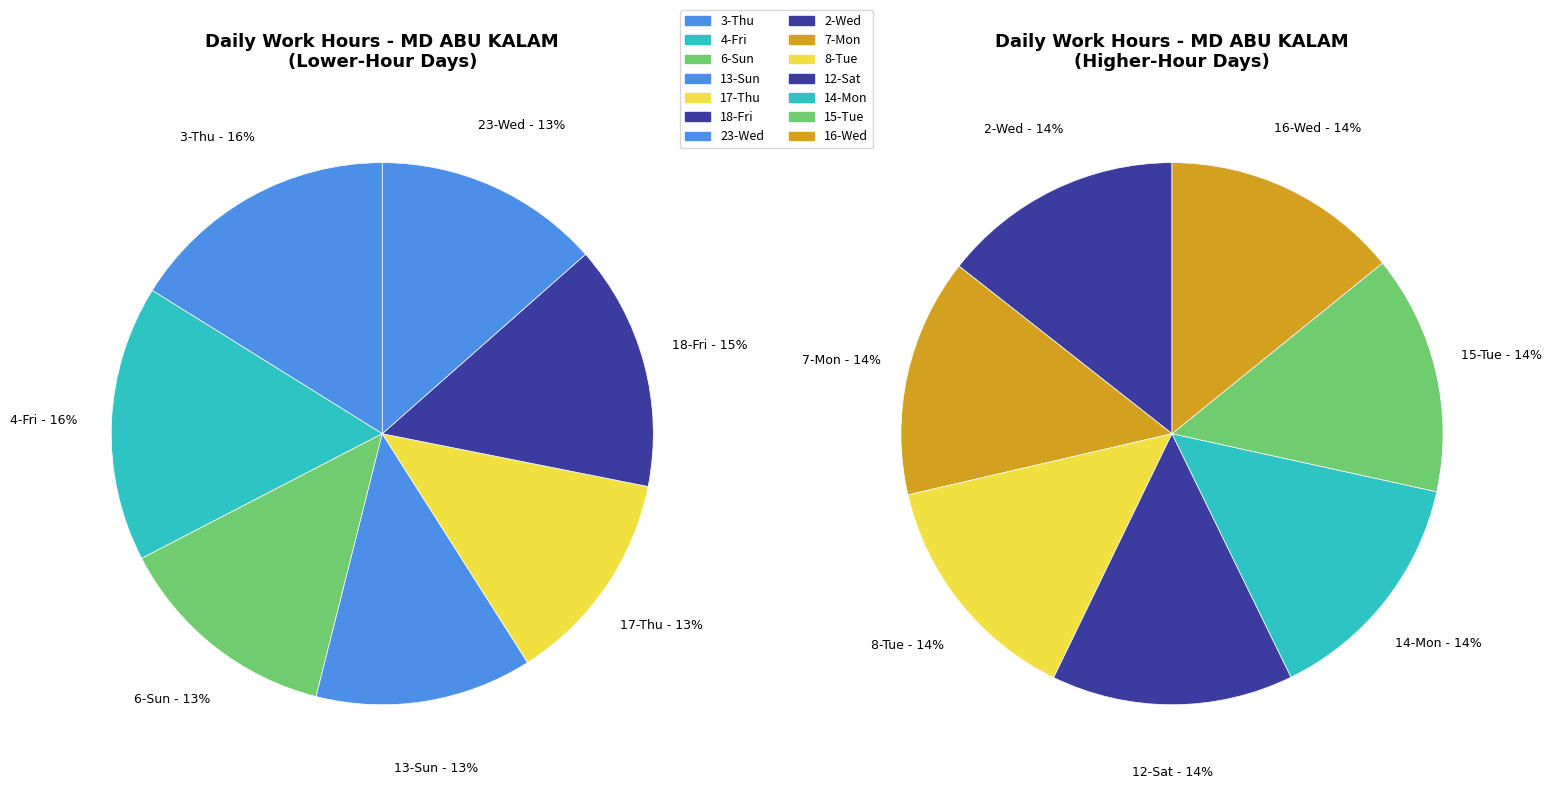

Which category has the smallest portion of the pie?

17-Thu